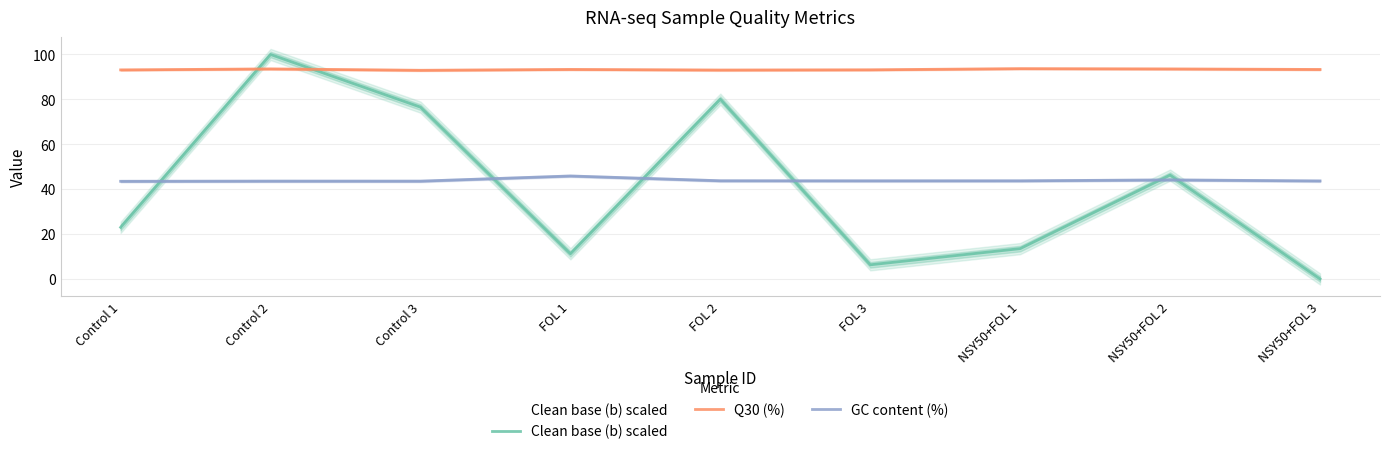

What is the maximum value for GC content (%)?

45.9